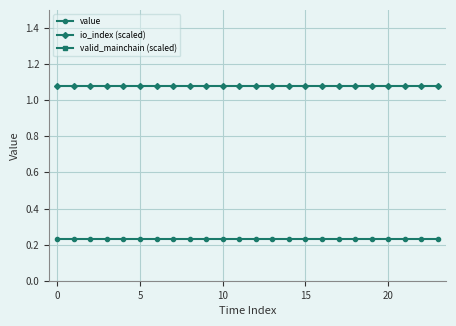

What is the average value of the io_index (scaled) series?

1.1